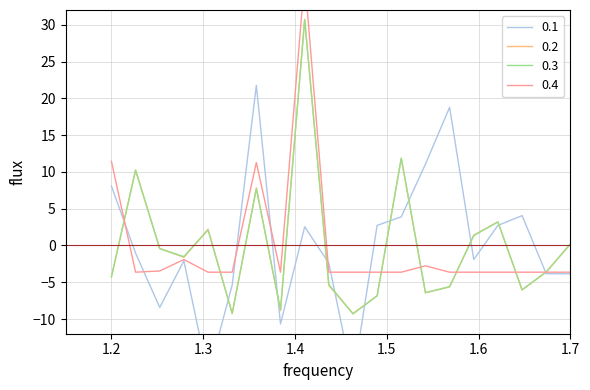

What is the lowest value of the 0.2 series?

-9.3